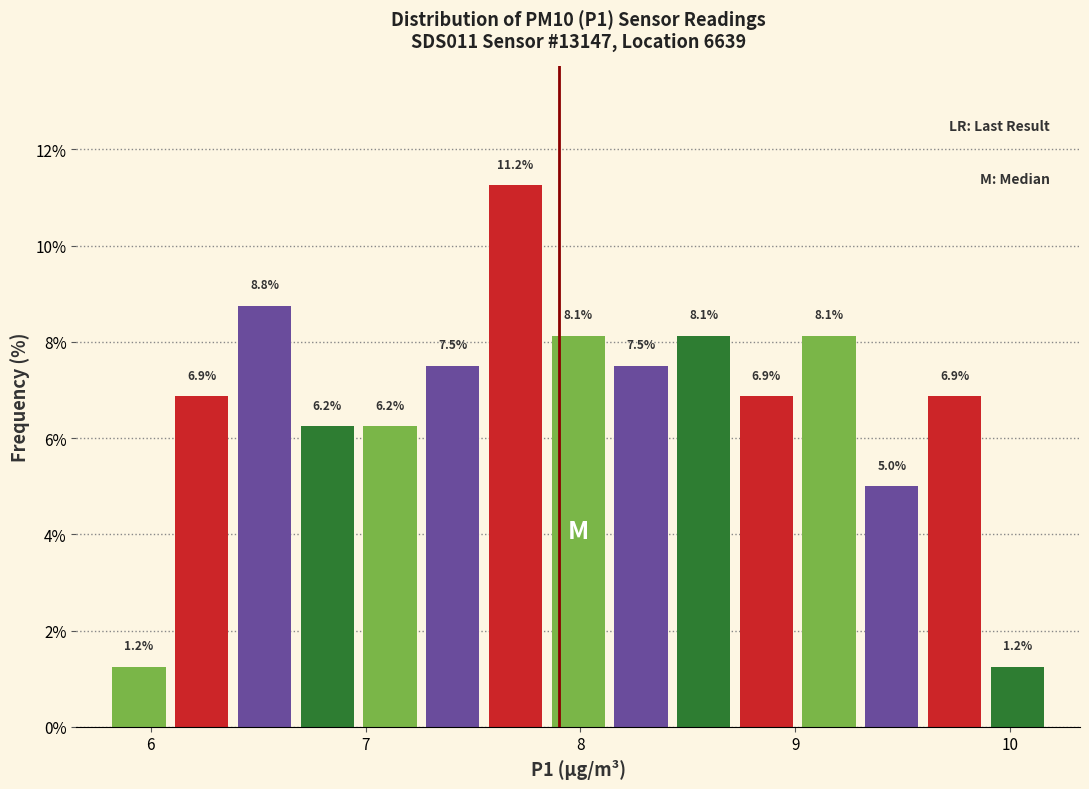

Around what value on the x-axis is the tallest bar? Give the approximate position of its centre, as read against the axis.

7.7